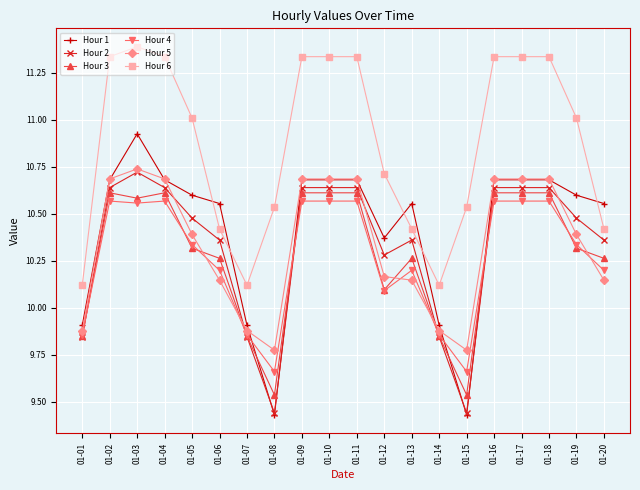

At which label does Hour 2 reach its peak?

01-03